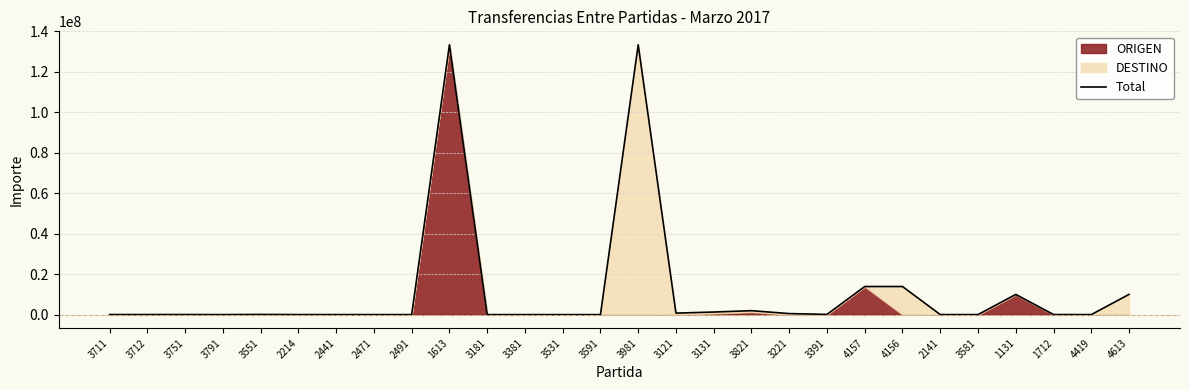

At which label is the value closest to 66669273?

4157